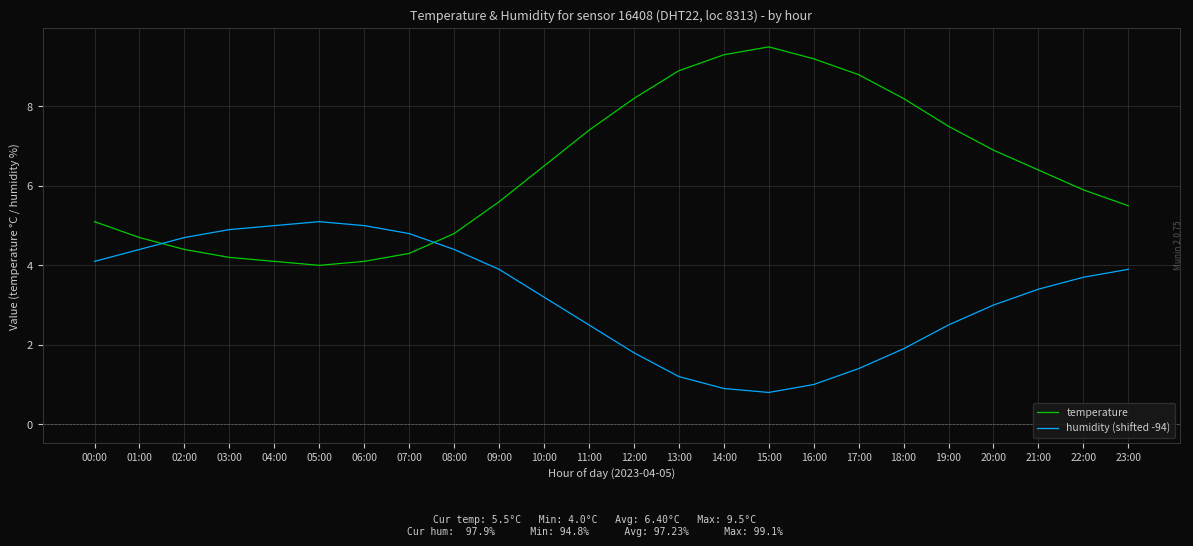

What is the highest value of the humidity (shifted -94) series?

5.1